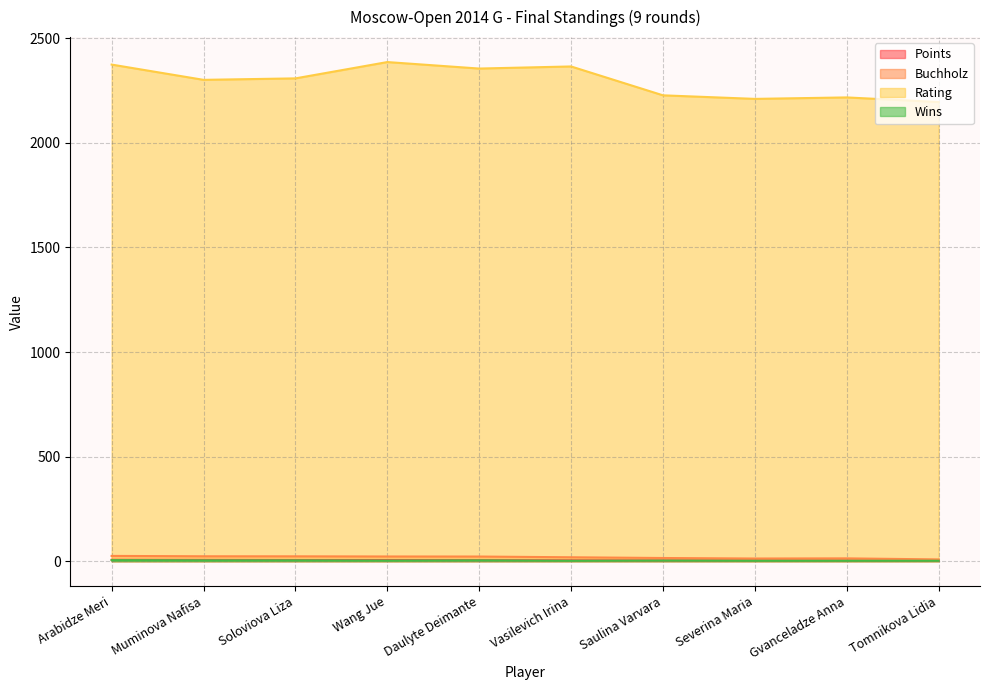

What is the label of the 1st point from the left?

Arabidze Meri